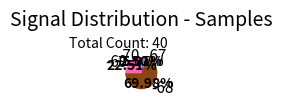

Do -67 and -70 together represent more than half of the pie?

No